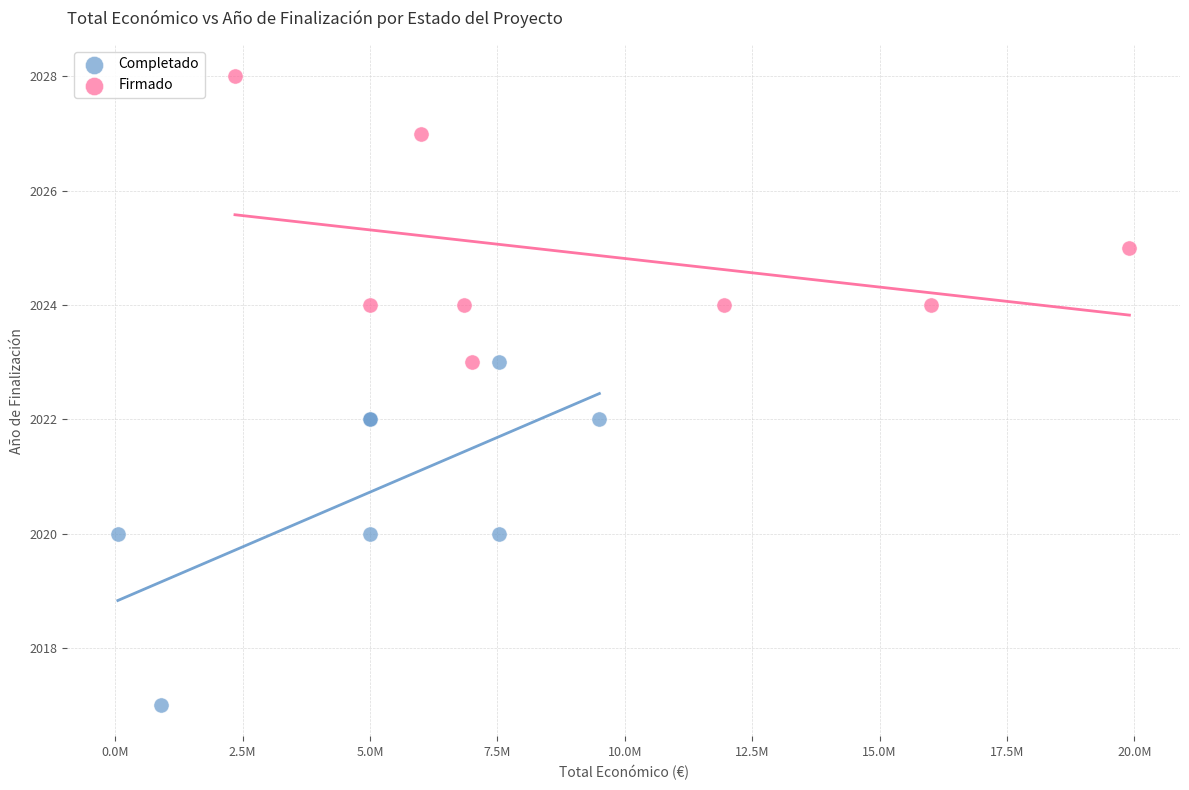

Which series reaches the minimum Y coordinate?

Completado